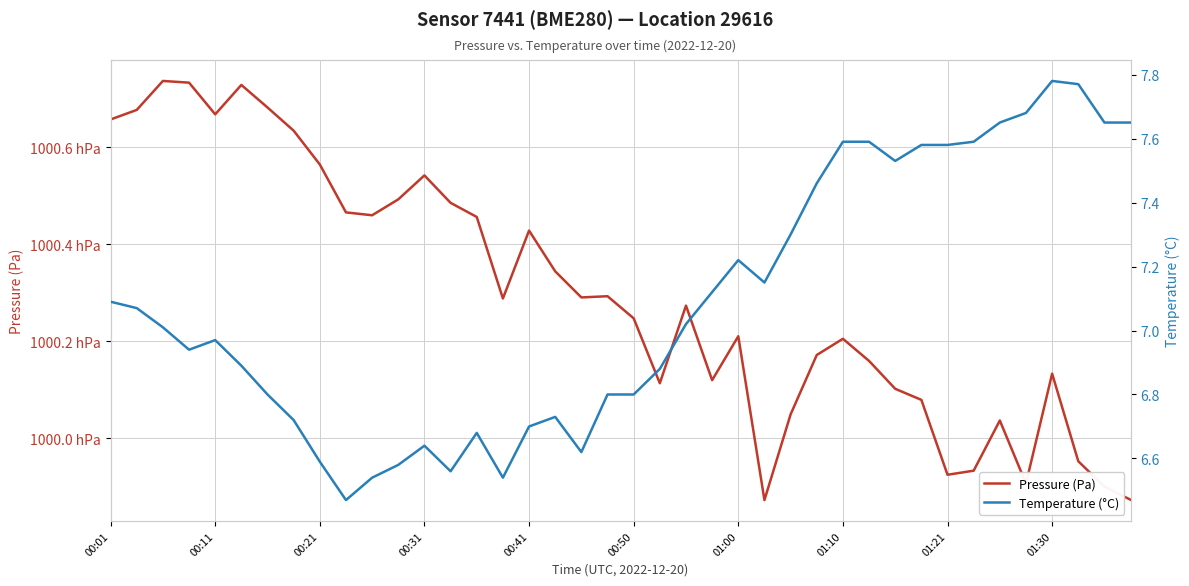

Where is Pressure (Pa) nearest to the value 100030?

19